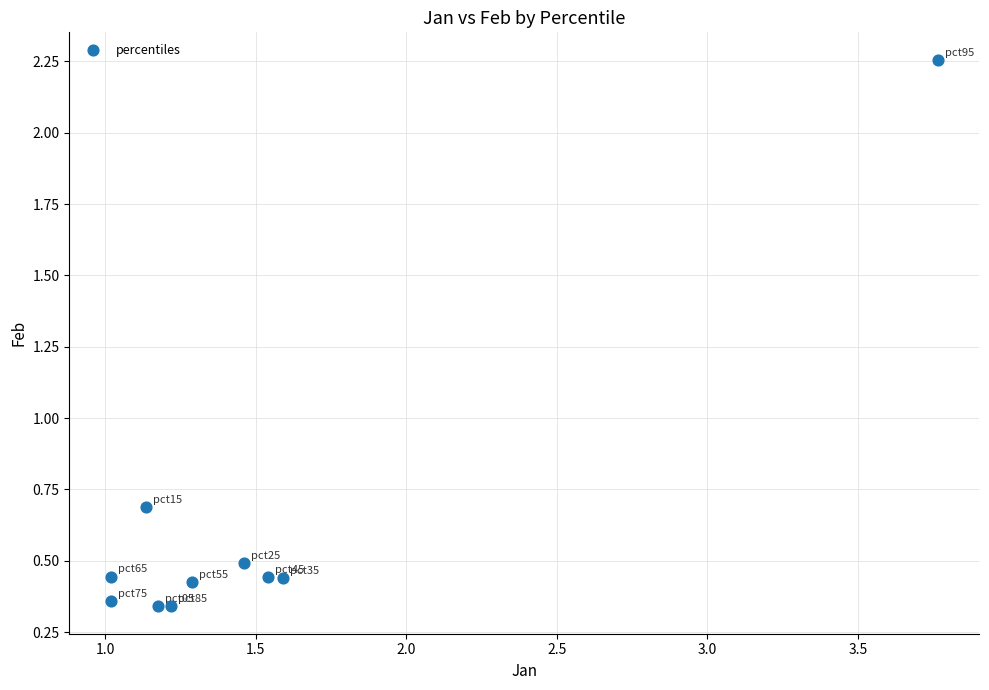

What is the average X value?

1.5